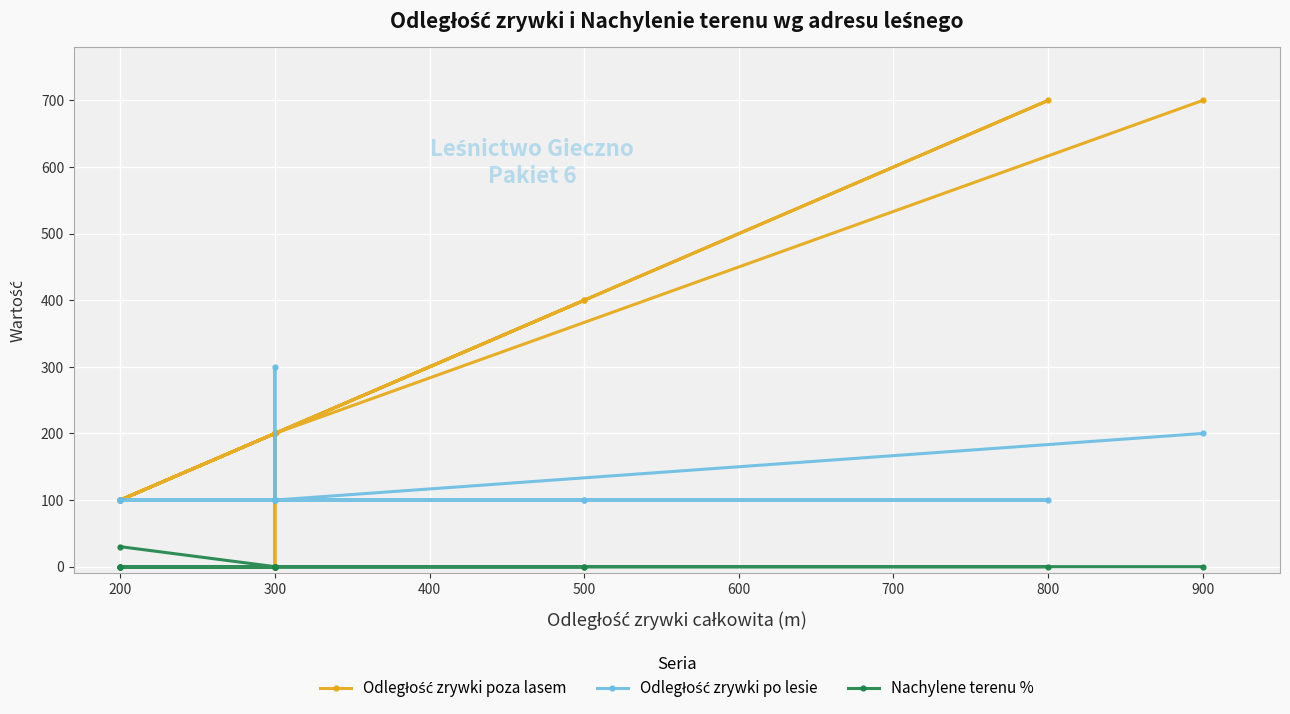

Is the value of Nachylene terenu % at 300 greater than the value of Odległość zrywki po lesie at 300?

No